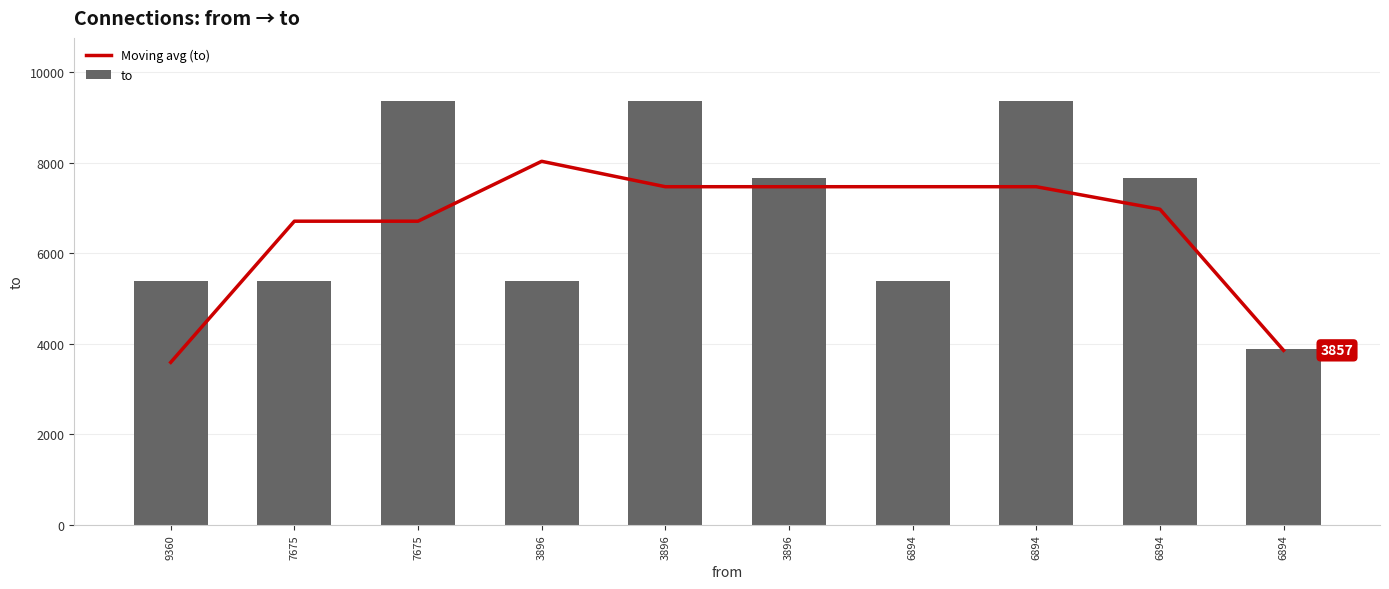

List the labels in order of Moving avg (to) value, smallest first.

9360, 6894, 7675, 7675, 6894, 3896, 3896, 6894, 6894, 3896